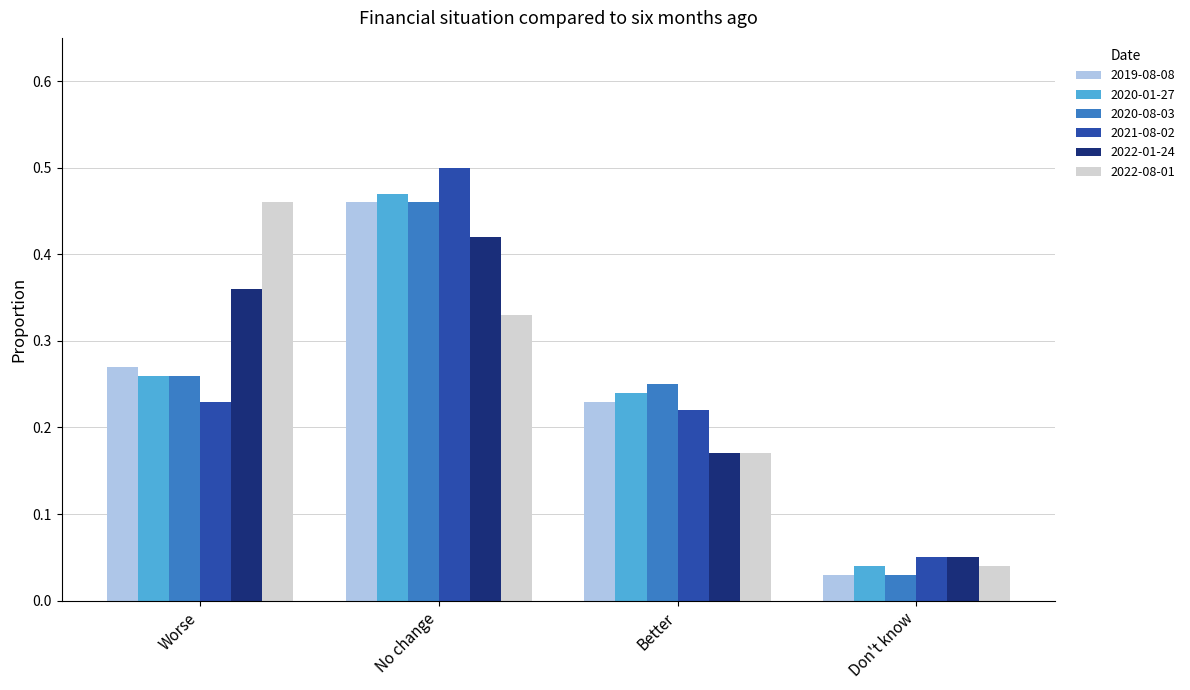

Which series has the largest range (max minus min)?

2021-08-02